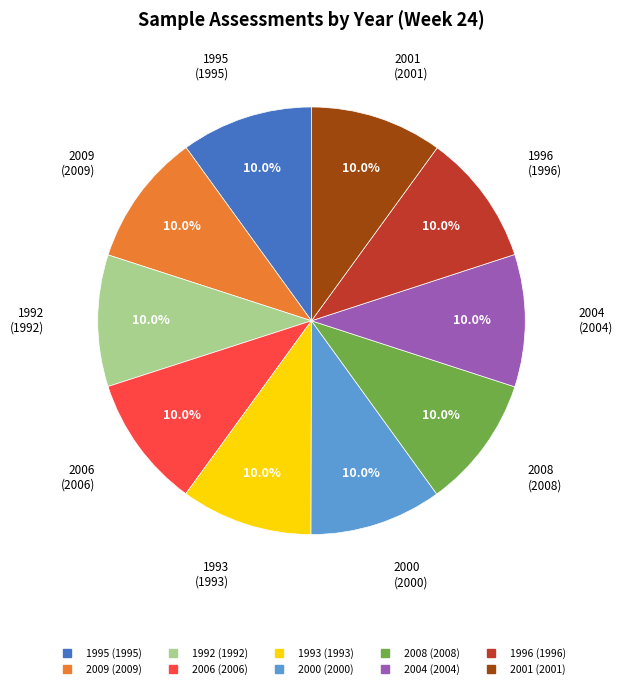

Combined, do 1996 and 1995 account for over 50%?

No